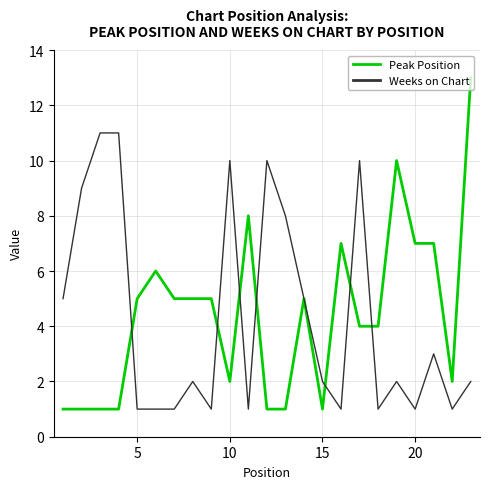

Which series has the widest spread of values?

Peak Position